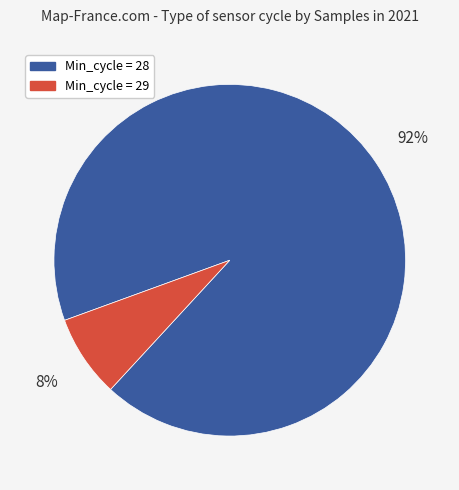

Does any single category account for the majority?

Yes